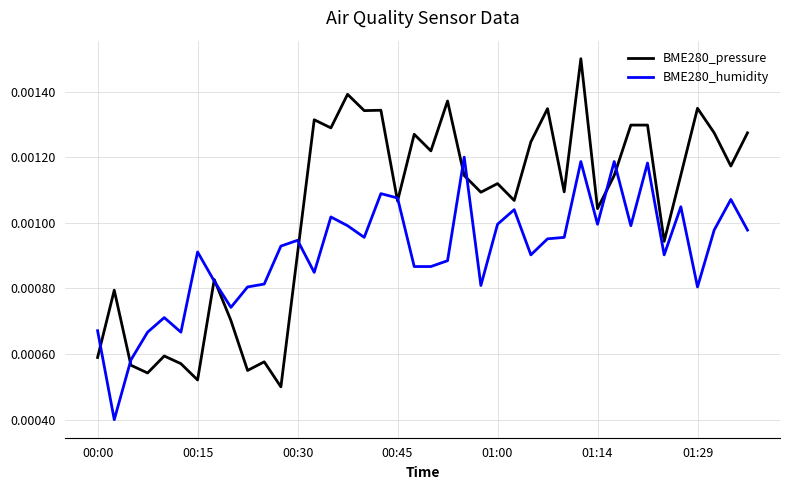

List the series in order of their peak value, highest first.

BME280_pressure, BME280_humidity